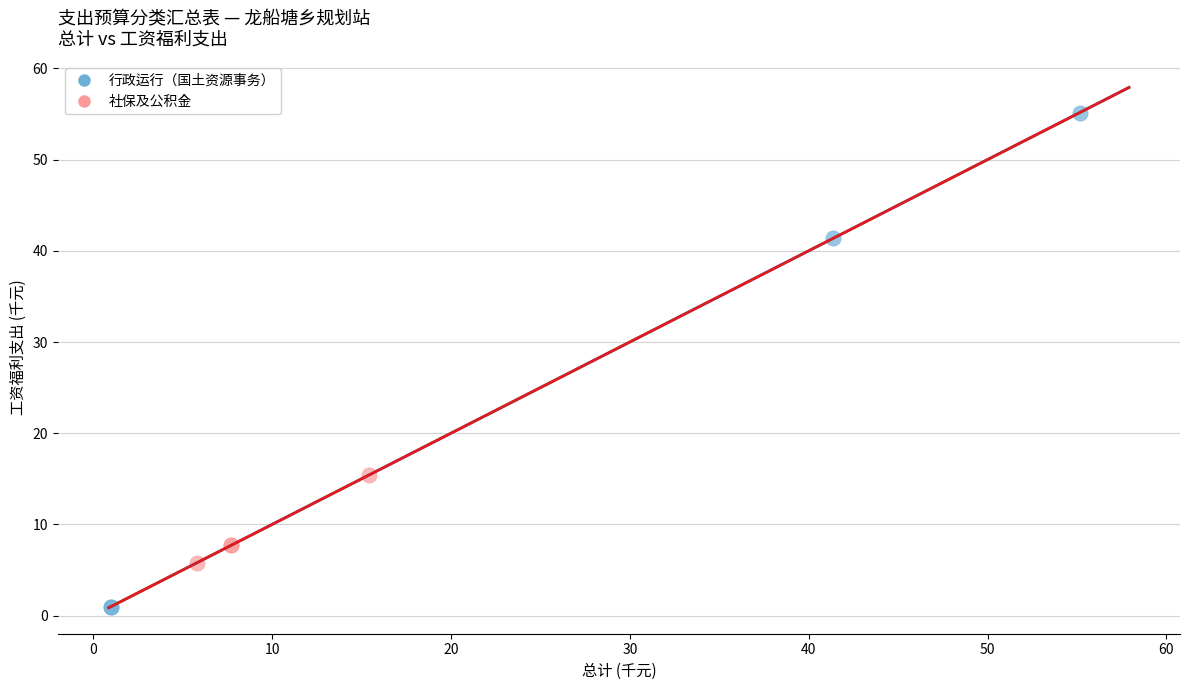

Which series contains the highest Y value?

行政运行（国土资源事务）